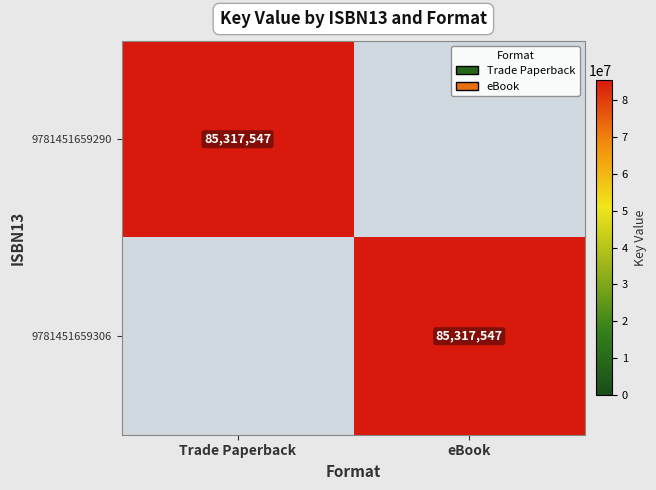

At which category is the sum across all series the highest?

Trade Paperback